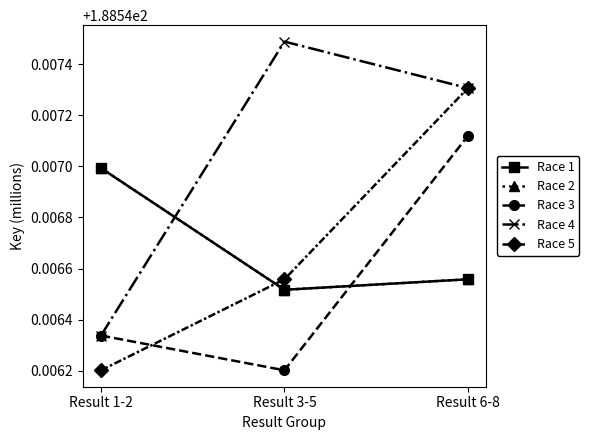

What is the value of the Race 4 point at the 1st from the left?

188.5